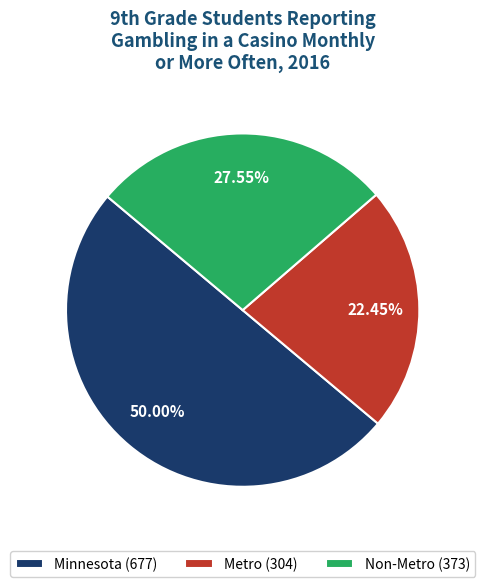

To the nearest percent, what portion does Minnesota represent?

50%